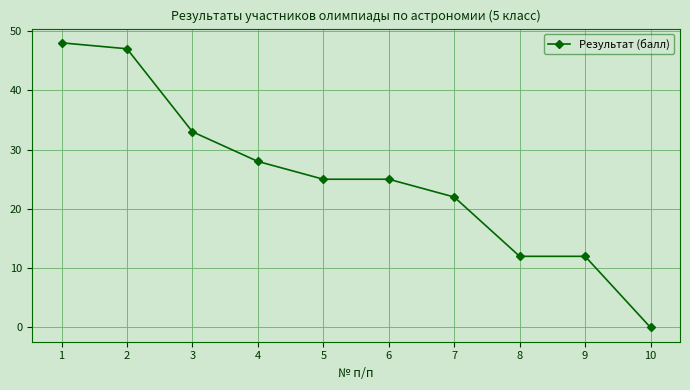

What is the value of the 5th point from the left?

25